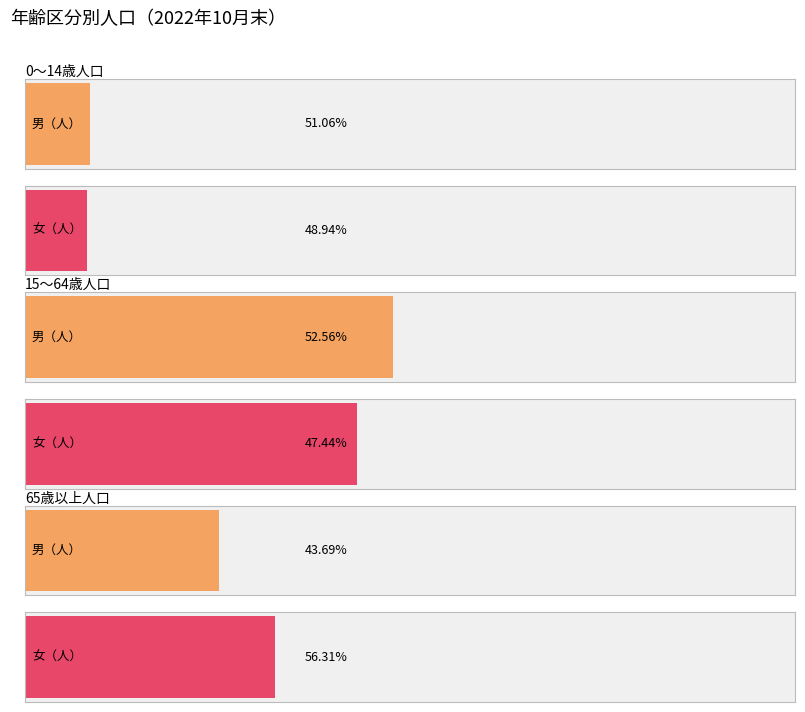

Is the value of 計 at 0～14歳人口 greater than the value of 男 at 65歳以上人口?

No